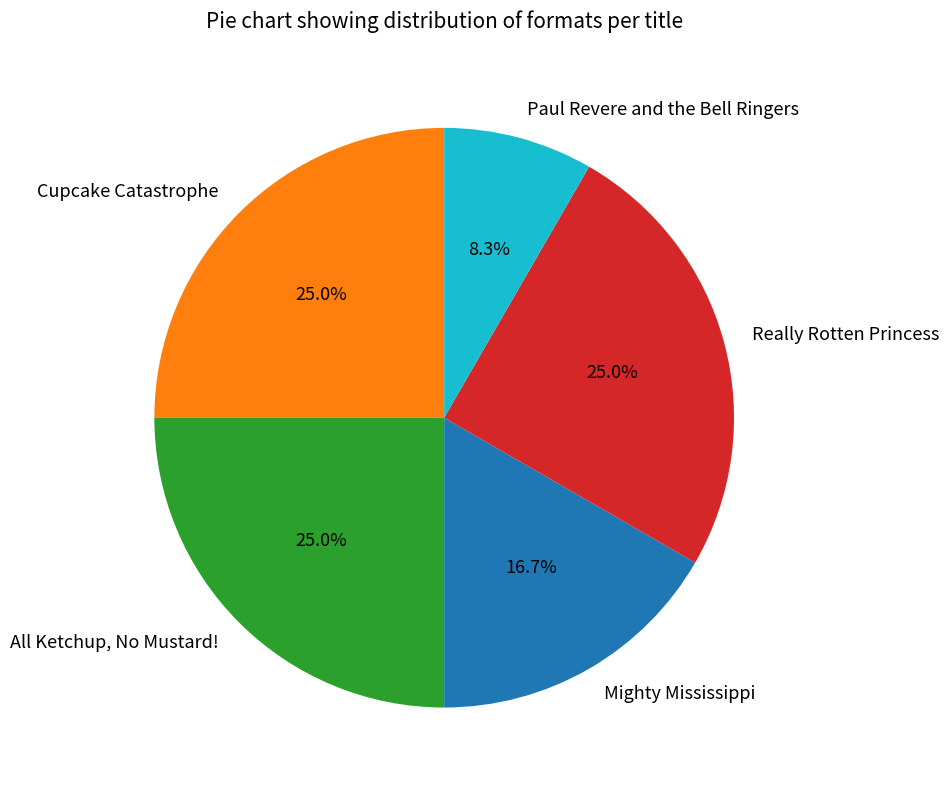

How much of the chart is everything except Cupcake Catastrophe?

75.0%